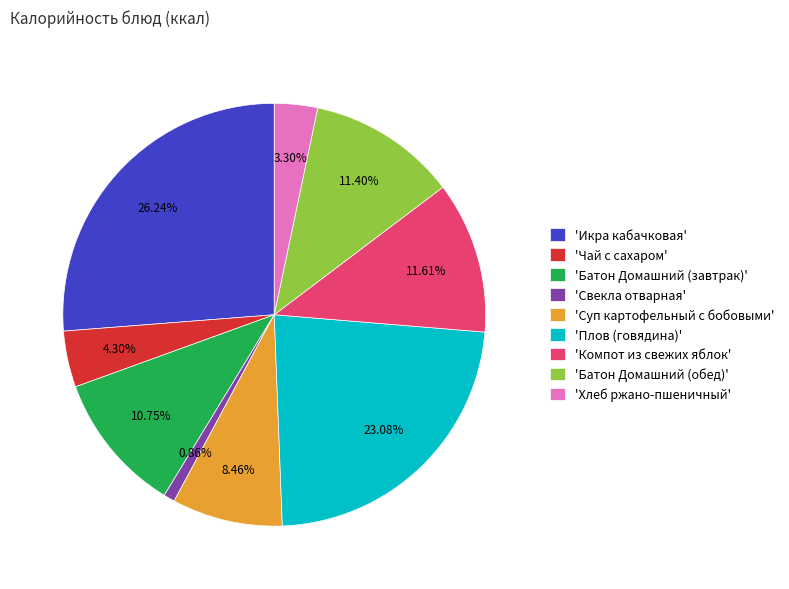

Is the sum of 'Чай с сахаром' and 'Плов (говядина)' greater than half?

No